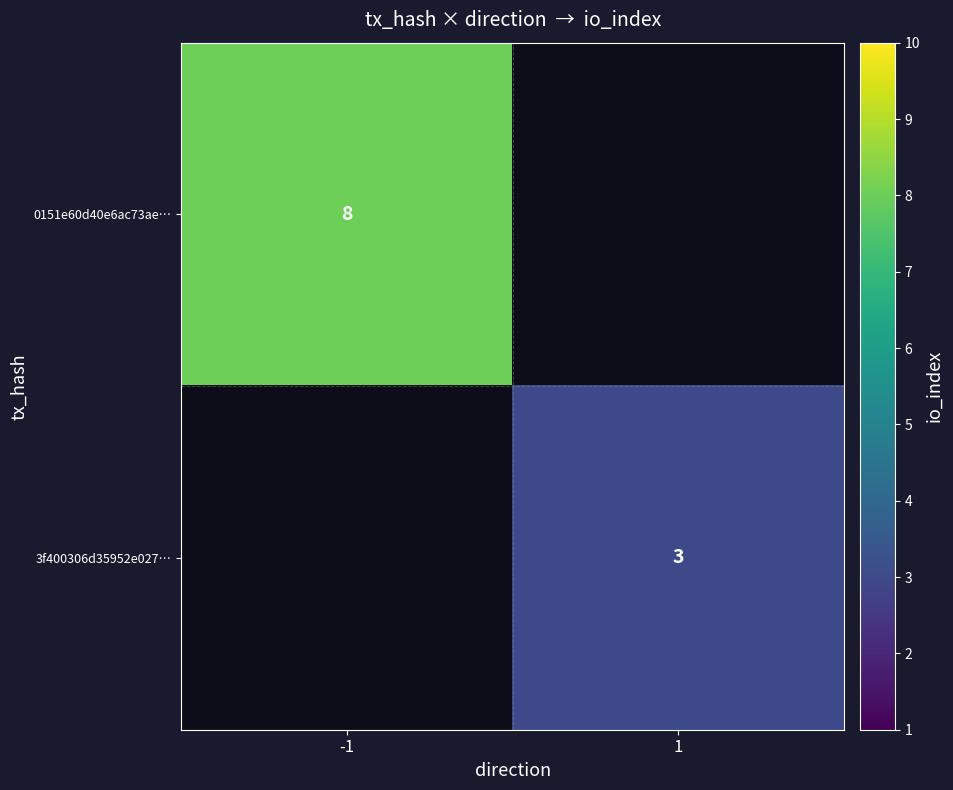

Is the value of 3f400306d35952e027… at 1 greater than the value of 0151e60d40e6ac73ae… at -1?

No